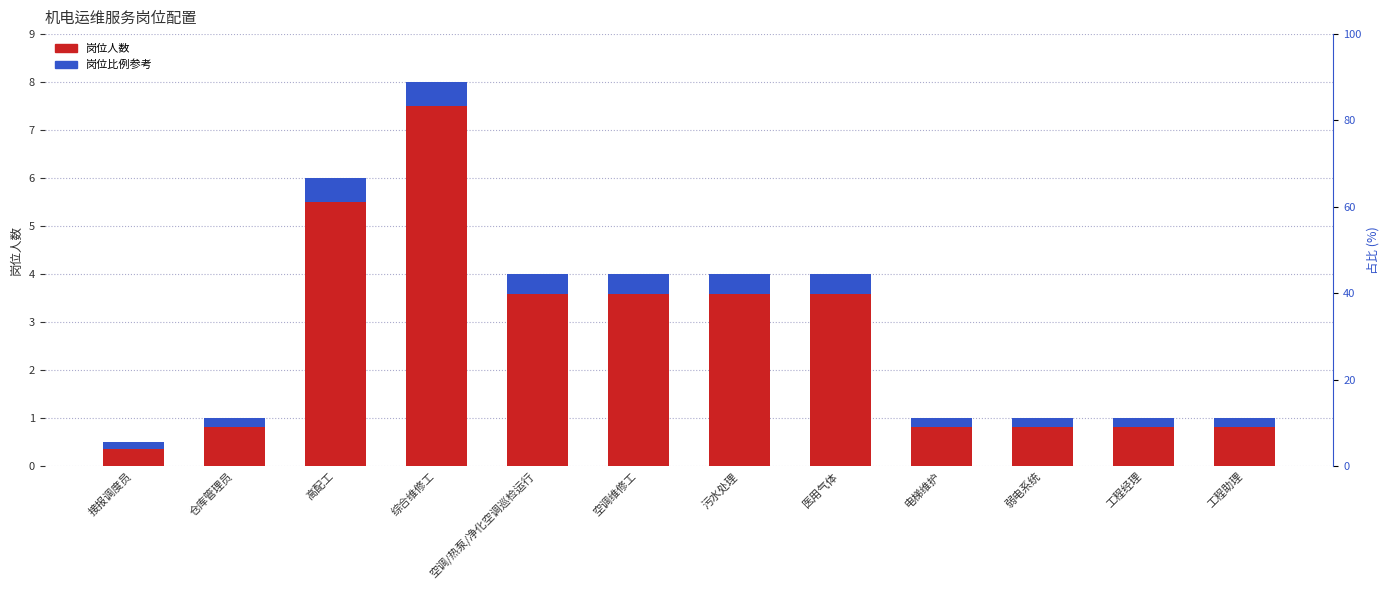

Which series has the largest total across all categories?

岗位人数